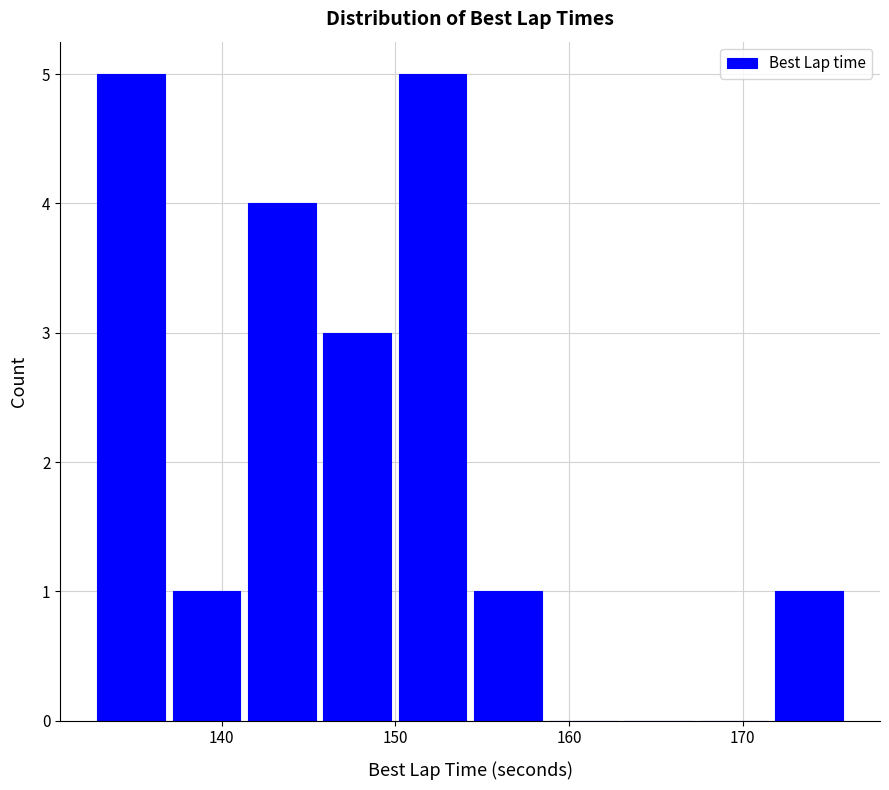

Reading left to right, list every bar in this chart as the range it spans on the x-axis followed by its height. Neither the bar edges nor the heights are printed on the chart, so give them approximately, as read against the axes.

133 to 137: 5
137 to 141: 1
141 to 146: 4
146 to 150: 3
150 to 154: 5
154 to 159: 1
159 to 163: 0
163 to 167: 0
167 to 172: 0
172 to 176: 1